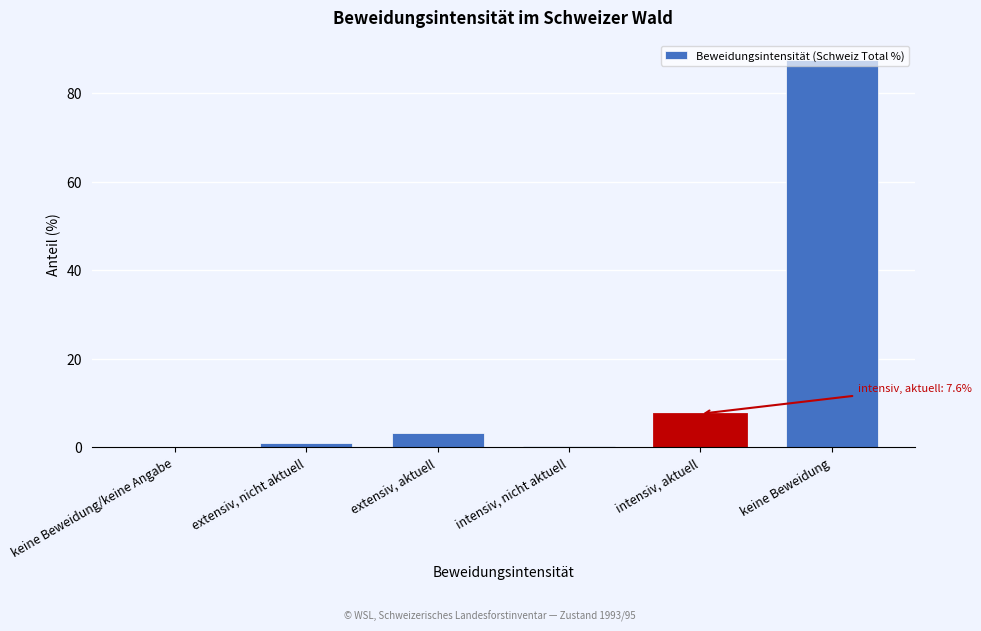

What is the maximum value shown in the chart?

87.6